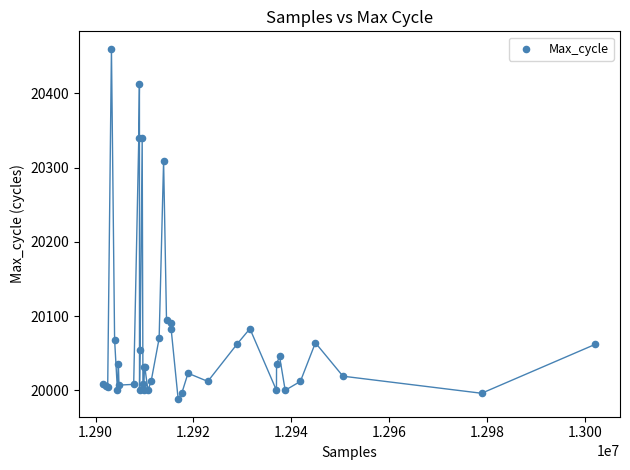

What Y value in the scatter plot is closest to 20224?

20309